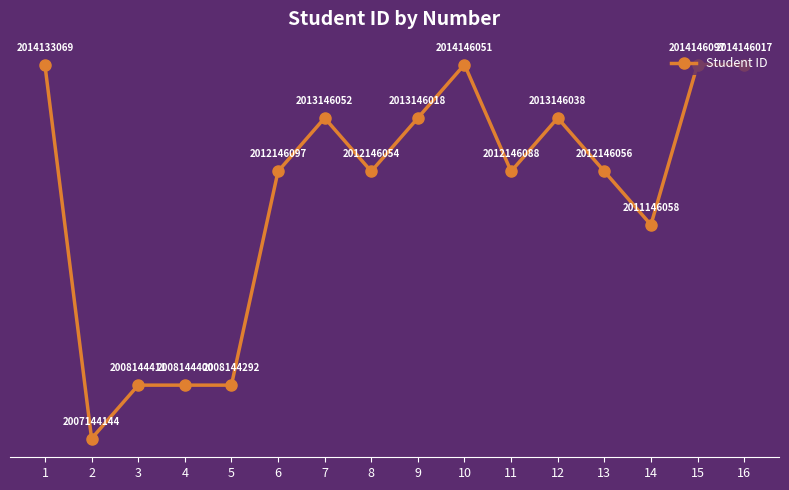

At which label does the data first exceed 2012146097?

1